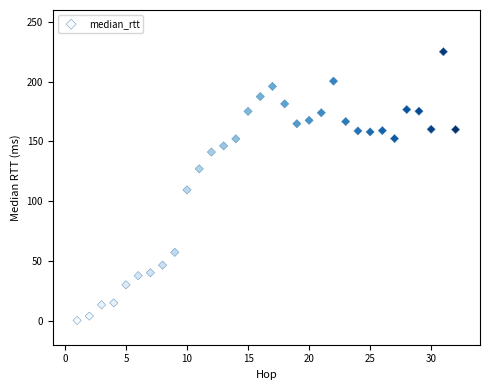

What is the range of X values (max minus min)?

31.0